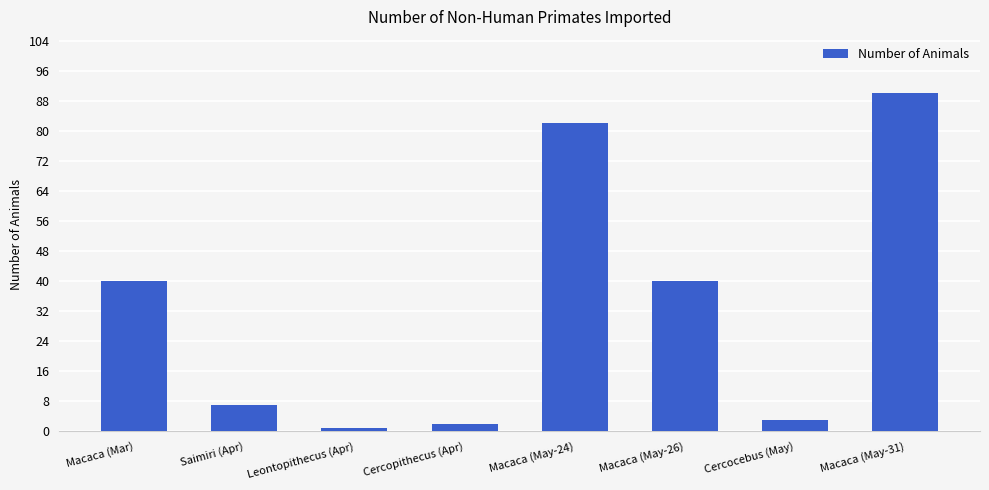

True or false: the data shows 40 at Macaca (Mar).

True